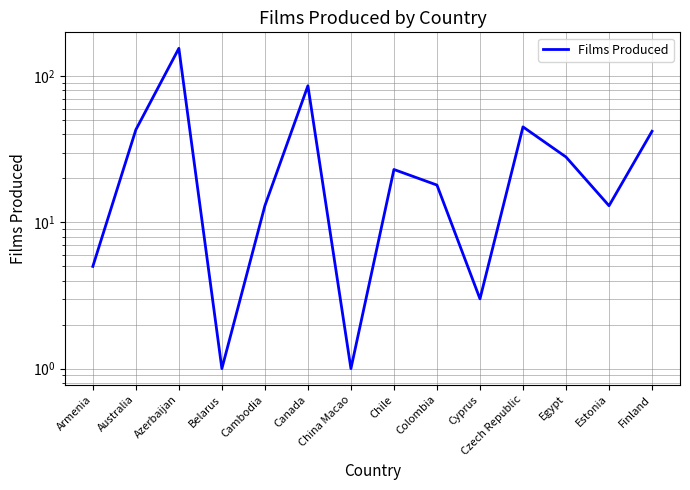

How many values are below 23?

7